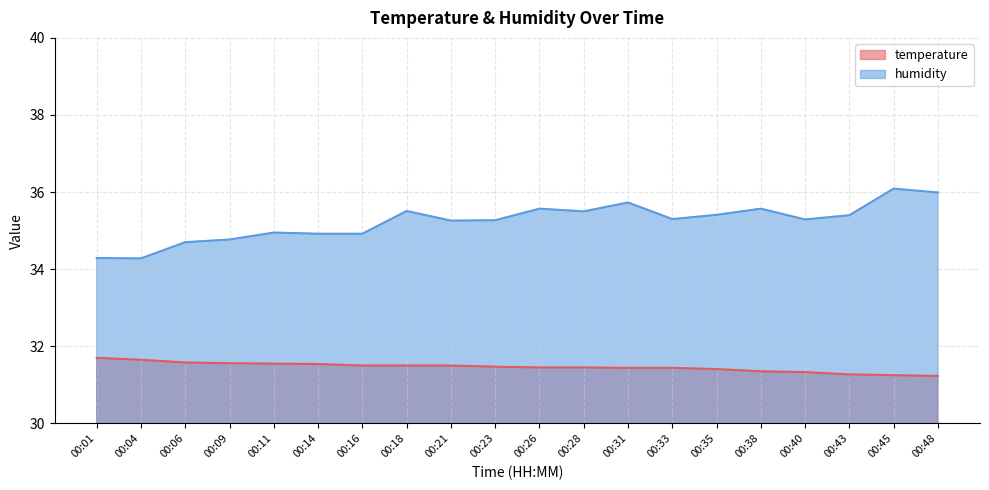

At which category is the sum across all series the highest?

00:45